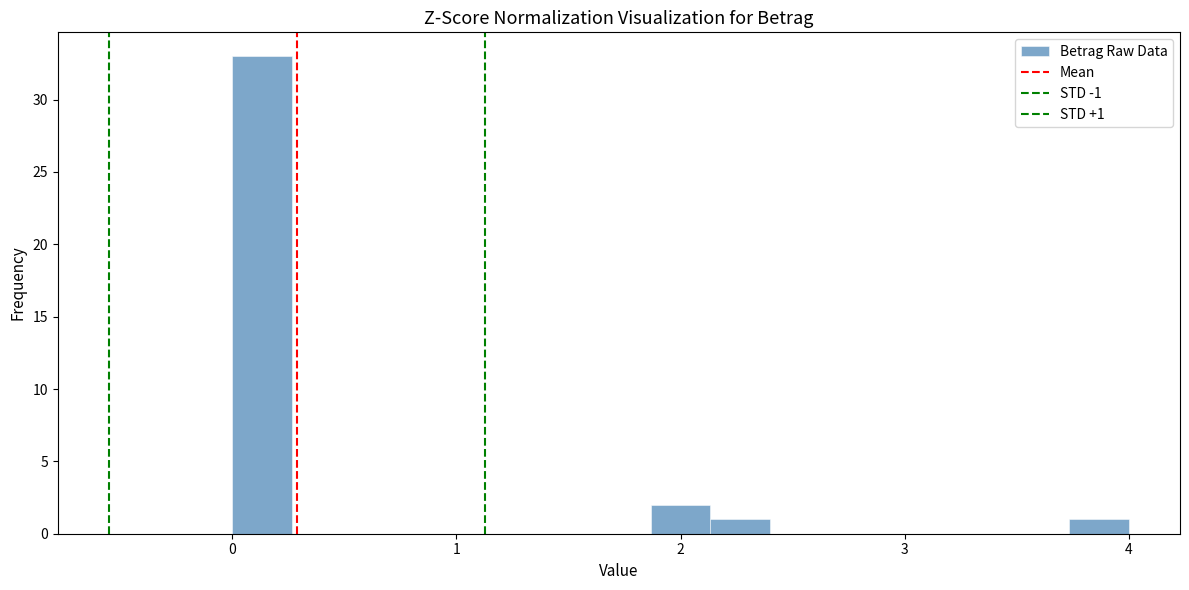

Read against the x-axis, roughly where is the centre of the tallest bar?

0.1